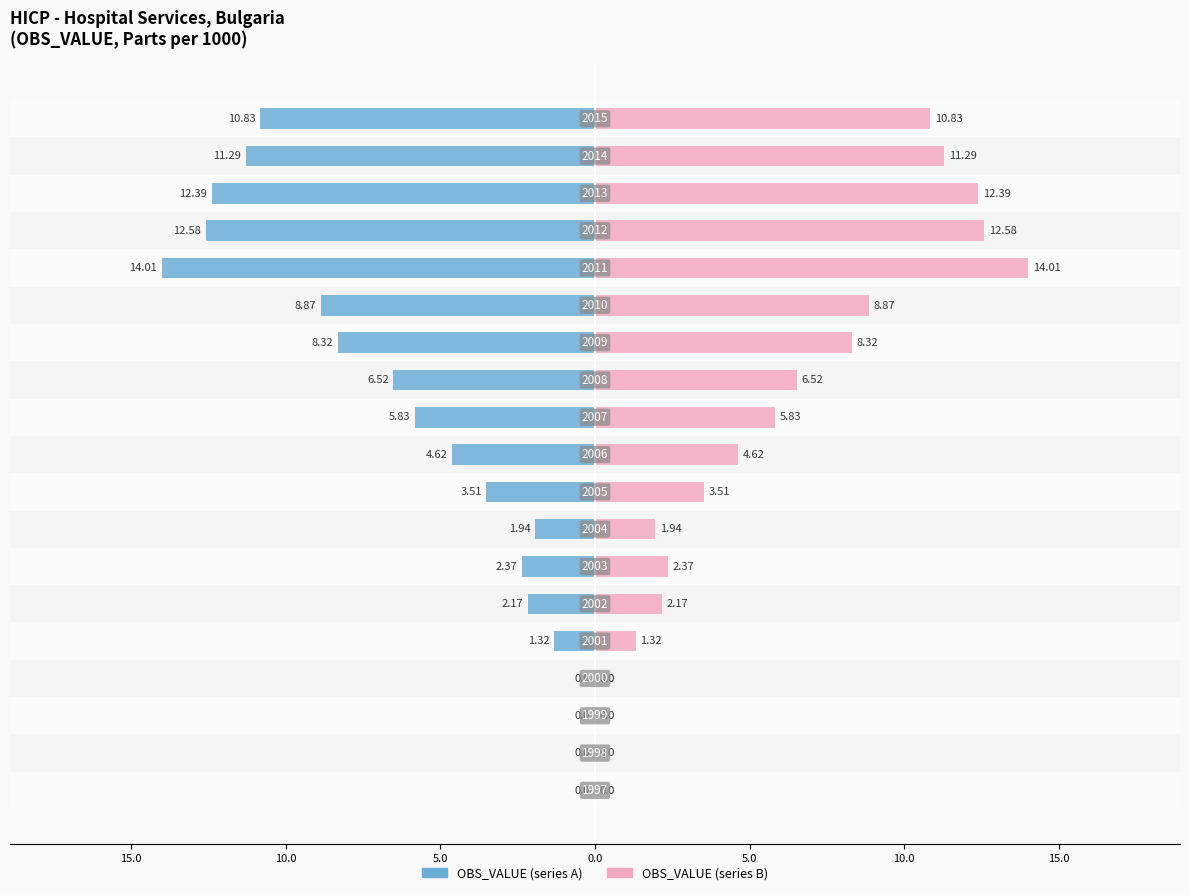

Rank the series at 15.0 from highest to lowest value.

OBS_VALUE (left), OBS_VALUE (right)